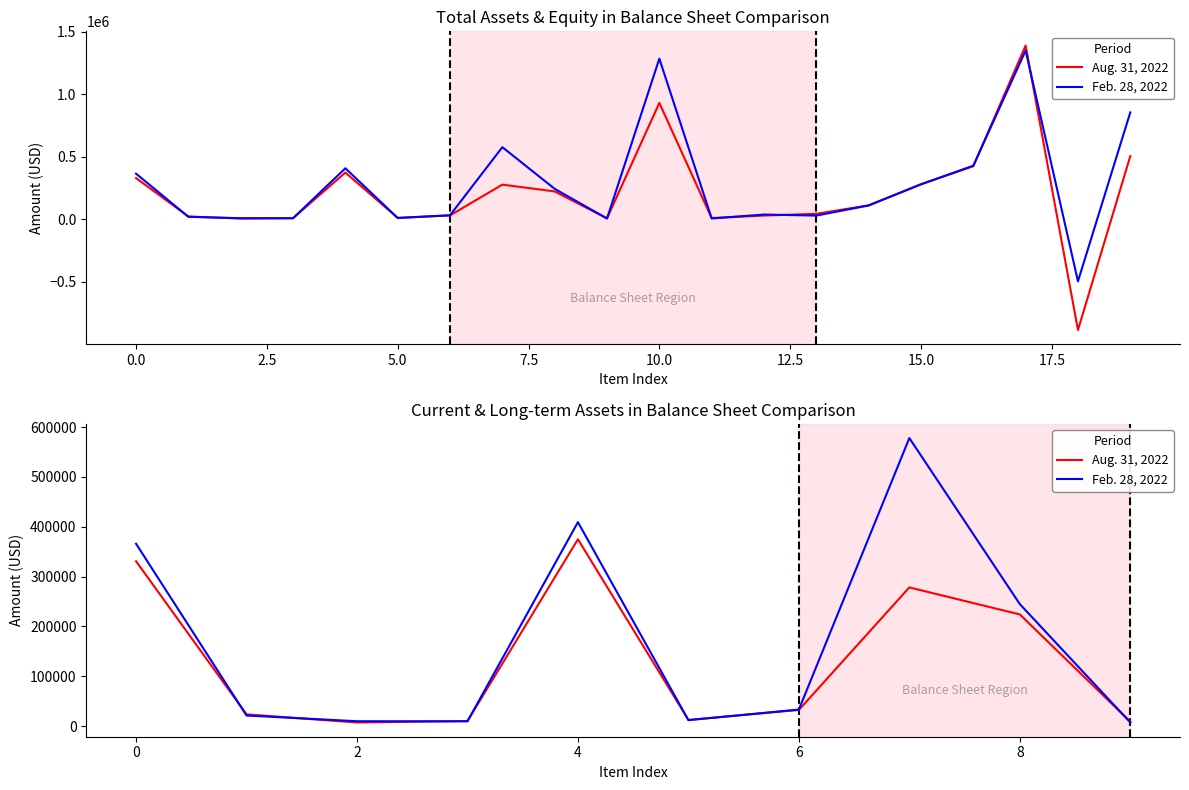

How many data points does each series have?

10